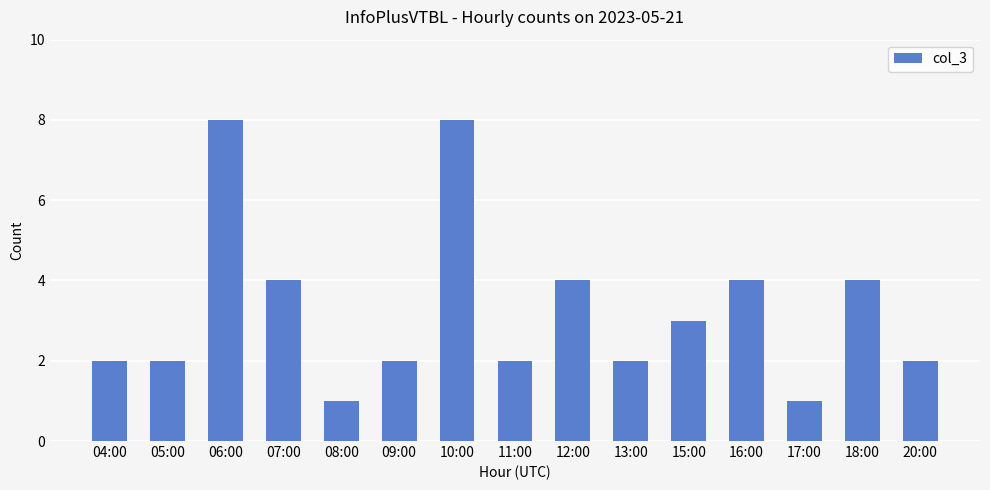

Reading left to right, extract all data points from this chart.

2	2	8	4	1	2	8	2	4	2	3	4	1	4	2